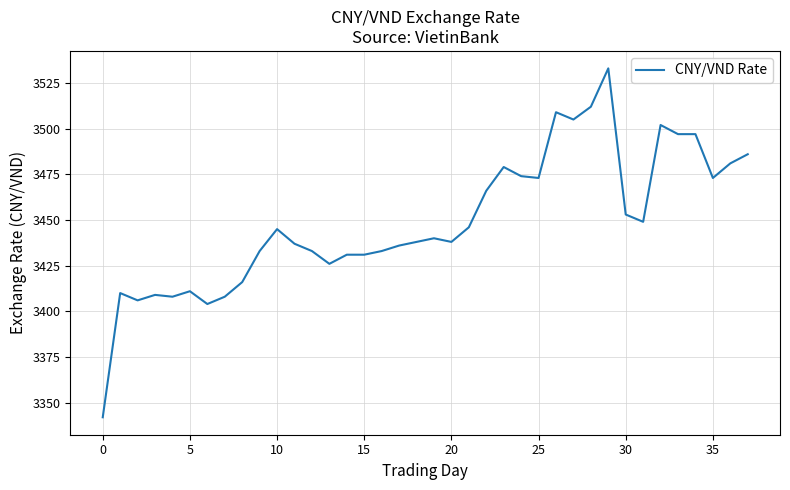

What is the difference between the maximum and minimum values?

191